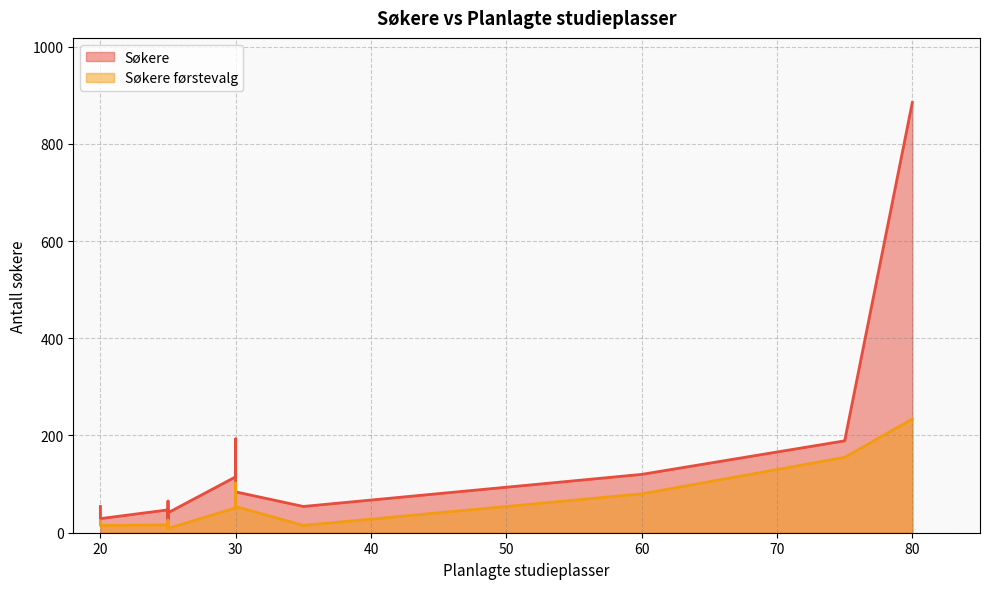

Rank the series by their maximum value, from lowest to highest.

Søkere førstevalg, Søkere